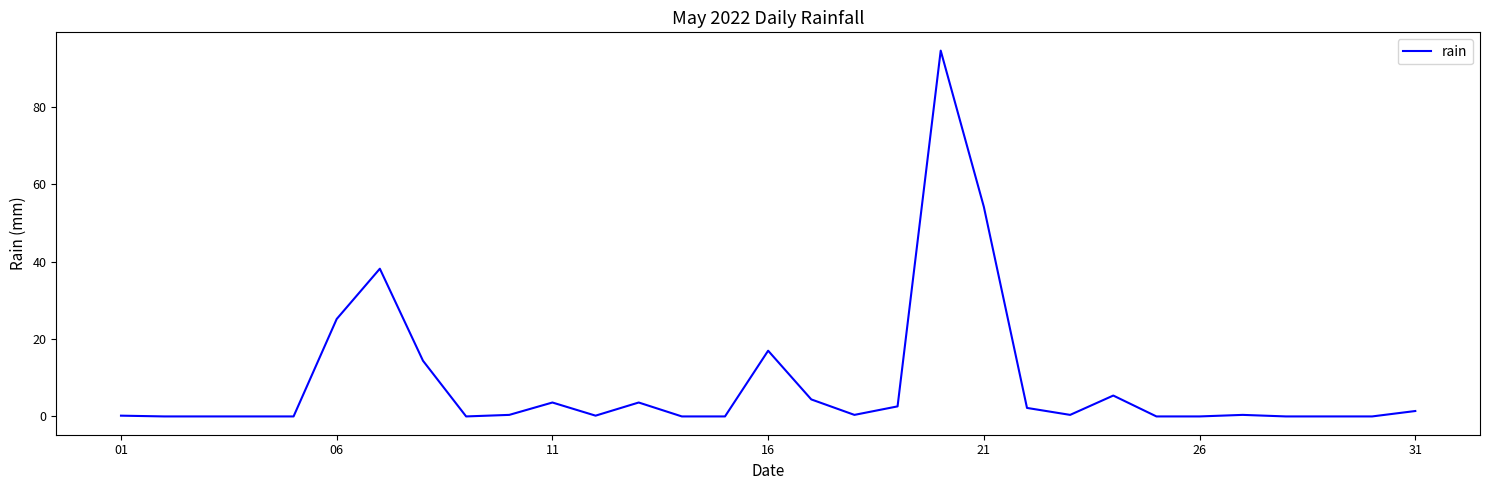

What is the greatest value displayed?

94.6